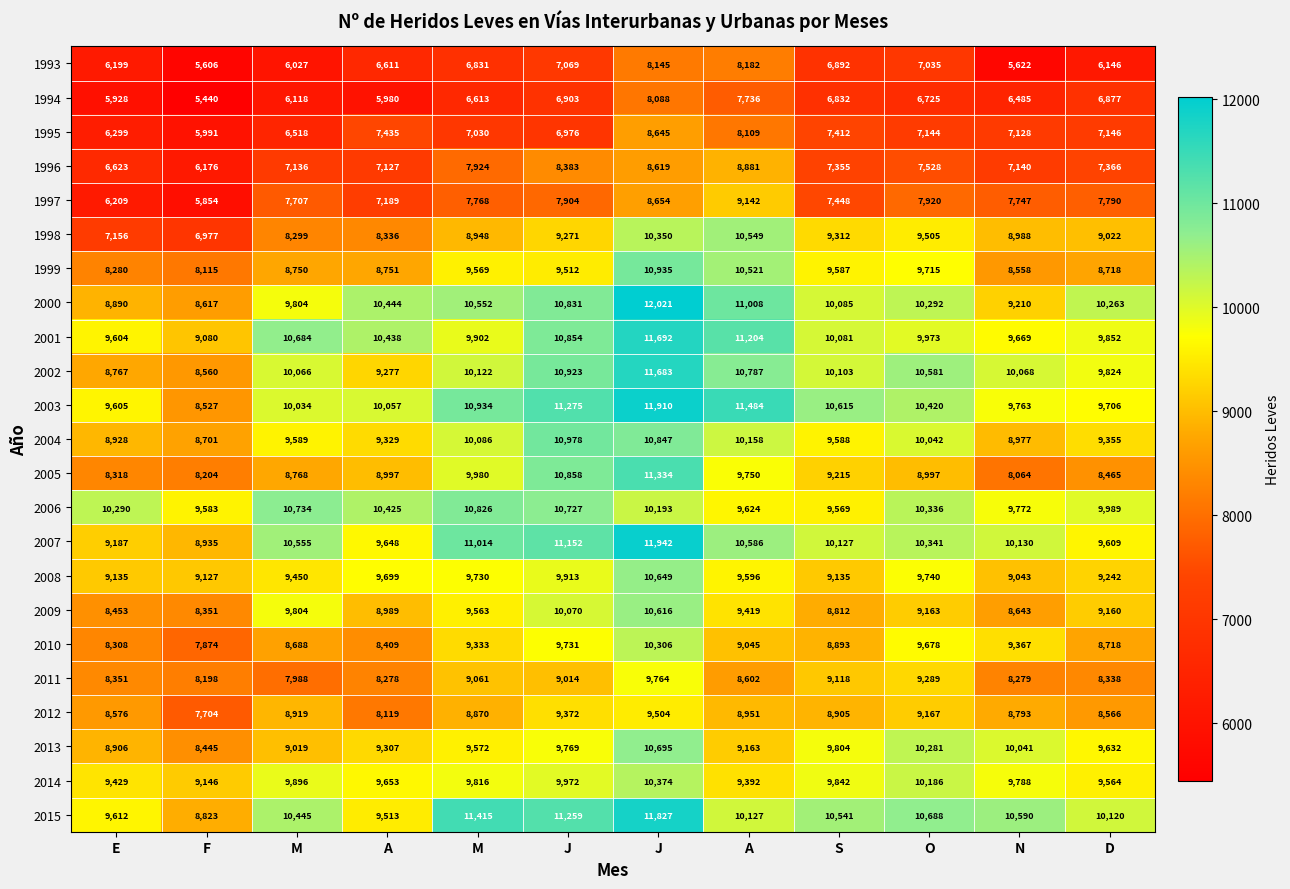

Reading right to left, list all the values displayed in this chart.

1993: D=6146	N=5622	O=7035	S=6892	A=8182	J=8145	J=7069	M=6831	A=6611	M=6027	F=5606	E=6199
1994: D=6877	N=6485	O=6725	S=6832	A=7736	J=8088	J=6903	M=6613	A=5980	M=6118	F=5440	E=5928
1995: D=7146	N=7128	O=7144	S=7412	A=8109	J=8645	J=6976	M=7030	A=7435	M=6518	F=5991	E=6299
1996: D=7366	N=7140	O=7528	S=7355	A=8881	J=8619	J=8383	M=7924	A=7127	M=7136	F=6176	E=6623
1997: D=7790	N=7747	O=7920	S=7448	A=9142	J=8654	J=7904	M=7768	A=7189	M=7707	F=5854	E=6209
1998: D=9022	N=8988	O=9505	S=9312	A=10549	J=10350	J=9271	M=8948	A=8336	M=8299	F=6977	E=7156
1999: D=8718	N=8558	O=9715	S=9587	A=10521	J=10935	J=9512	M=9569	A=8751	M=8750	F=8115	E=8280
2000: D=10263	N=9210	O=10292	S=10085	A=11008	J=12021	J=10831	M=10552	A=10444	M=9804	F=8617	E=8890
2001: D=9852	N=9669	O=9973	S=10081	A=11204	J=11692	J=10854	M=9902	A=10438	M=10684	F=9080	E=9604
2002: D=9824	N=10068	O=10581	S=10103	A=10787	J=11683	J=10923	M=10122	A=9277	M=10066	F=8560	E=8767
2003: D=9706	N=9763	O=10420	S=10615	A=11484	J=11910	J=11275	M=10934	A=10057	M=10034	F=8527	E=9605
2004: D=9355	N=8977	O=10042	S=9588	A=10158	J=10847	J=10978	M=10086	A=9329	M=9589	F=8701	E=8928
2005: D=8465	N=8064	O=8997	S=9215	A=9750	J=11334	J=10858	M=9980	A=8997	M=8768	F=8204	E=8318
2006: D=9989	N=9772	O=10336	S=9569	A=9624	J=10193	J=10727	M=10826	A=10425	M=10734	F=9583	E=10290
2007: D=9609	N=10130	O=10341	S=10127	A=10586	J=11942	J=11152	M=11014	A=9648	M=10555	F=8935	E=9187
2008: D=9242	N=9043	O=9740	S=9135	A=9596	J=10649	J=9913	M=9730	A=9699	M=9450	F=9127	E=9135
2009: D=9160	N=8643	O=9163	S=8812	A=9419	J=10616	J=10070	M=9563	A=8989	M=9804	F=8351	E=8453
2010: D=8718	N=9367	O=9678	S=8893	A=9045	J=10306	J=9731	M=9333	A=8409	M=8688	F=7874	E=8308
2011: D=8338	N=8279	O=9289	S=9118	A=8602	J=9764	J=9014	M=9061	A=8278	M=7988	F=8198	E=8351
2012: D=8566	N=8793	O=9167	S=8905	A=8951	J=9504	J=9372	M=8870	A=8119	M=8919	F=7704	E=8576
2013: D=9632	N=10041	O=10281	S=9804	A=9163	J=10695	J=9769	M=9572	A=9307	M=9019	F=8445	E=8906
2014: D=9564	N=9788	O=10186	S=9842	A=9392	J=10374	J=9972	M=9816	A=9653	M=9896	F=9146	E=9429
2015: D=10120	N=10590	O=10688	S=10541	A=10127	J=11827	J=11259	M=11415	A=9513	M=10445	F=8823	E=9612